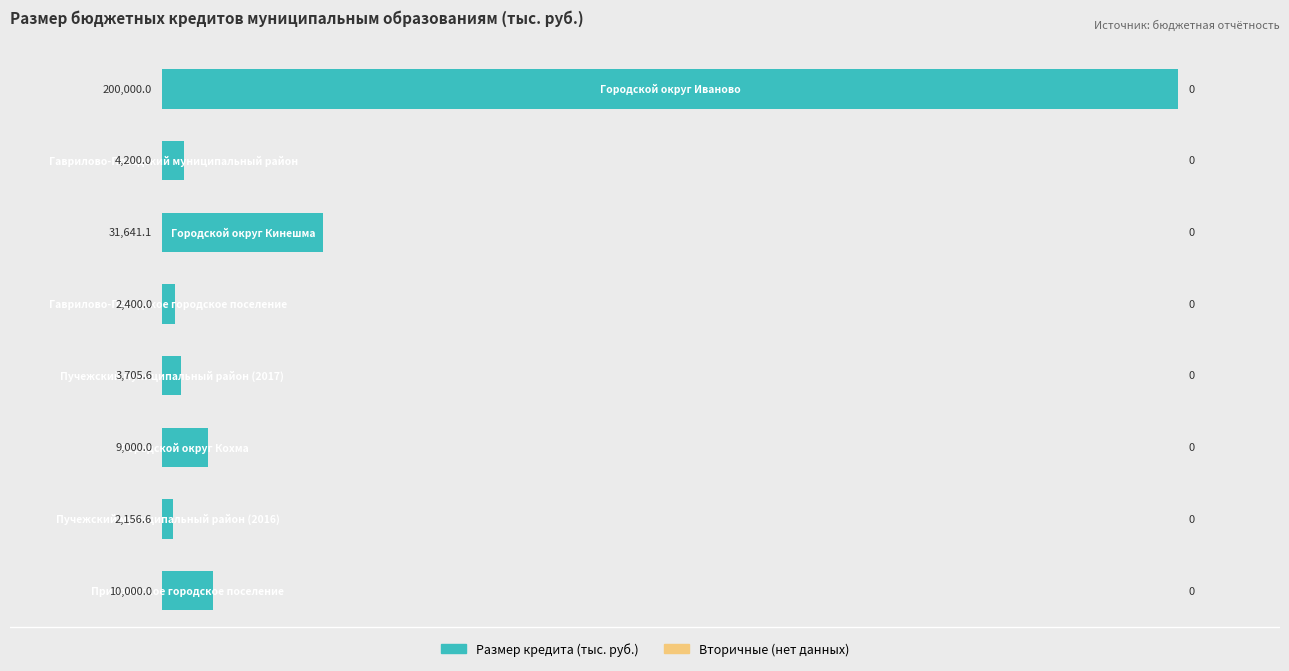

What is the minimum value shown in the chart?

2156.6